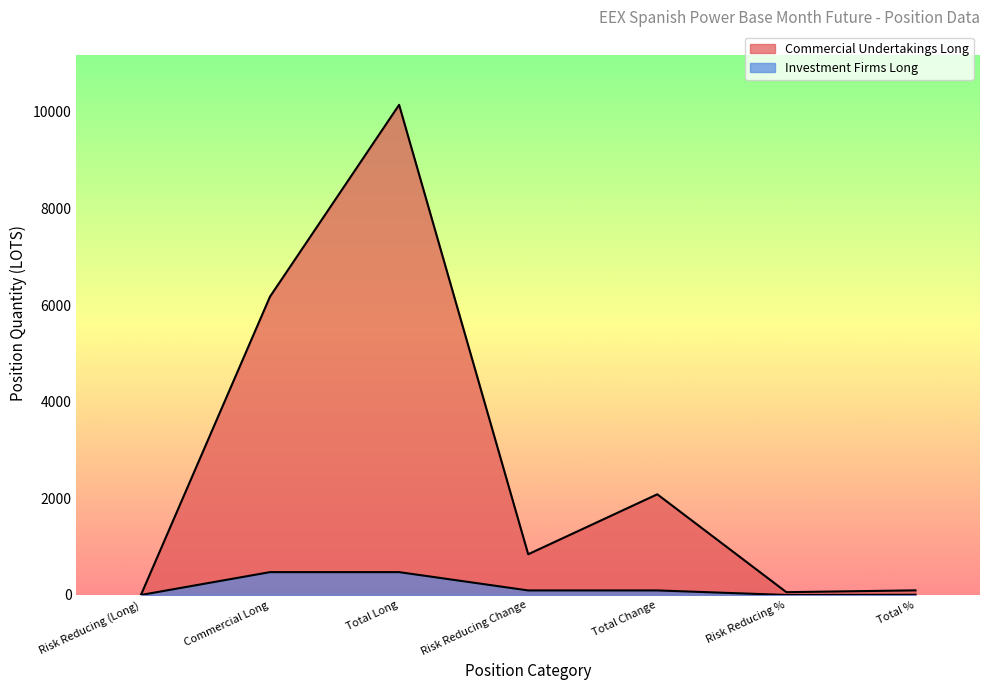

What is the total value across all series at Total %?

100.0